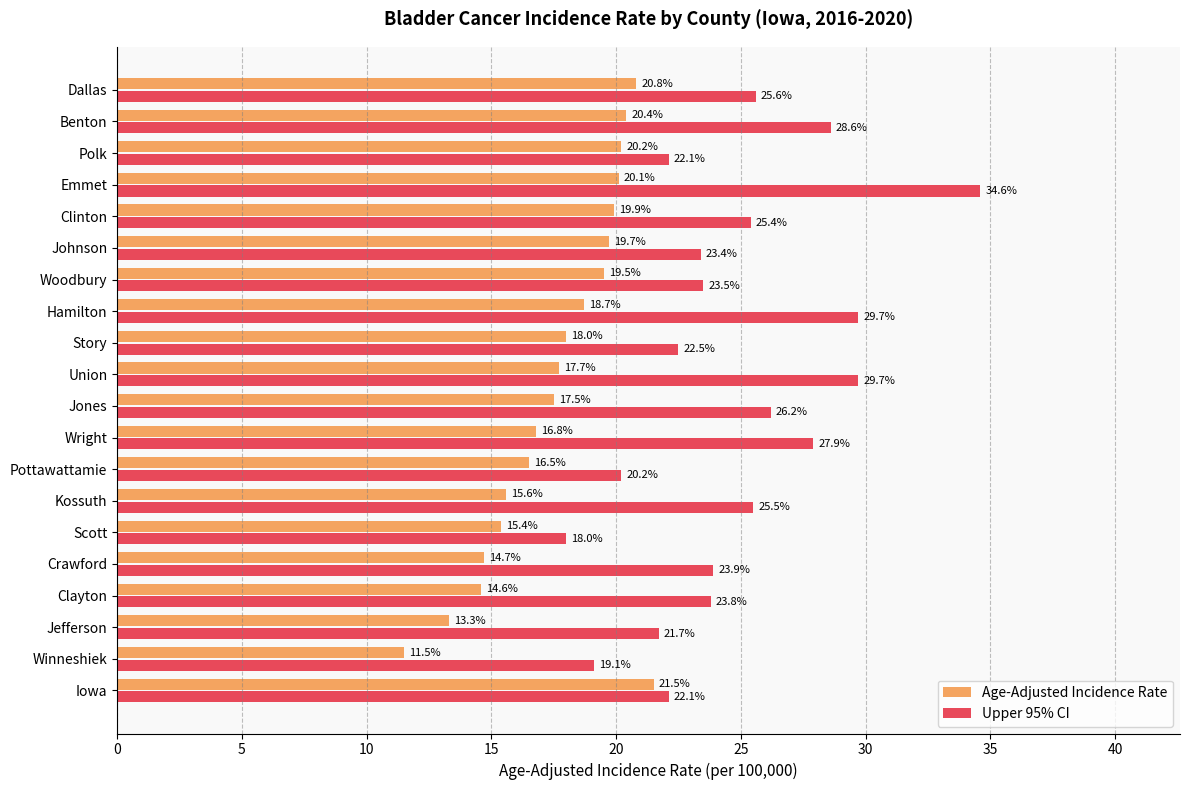

Which series has the largest total across all categories?

Upper 95% CI